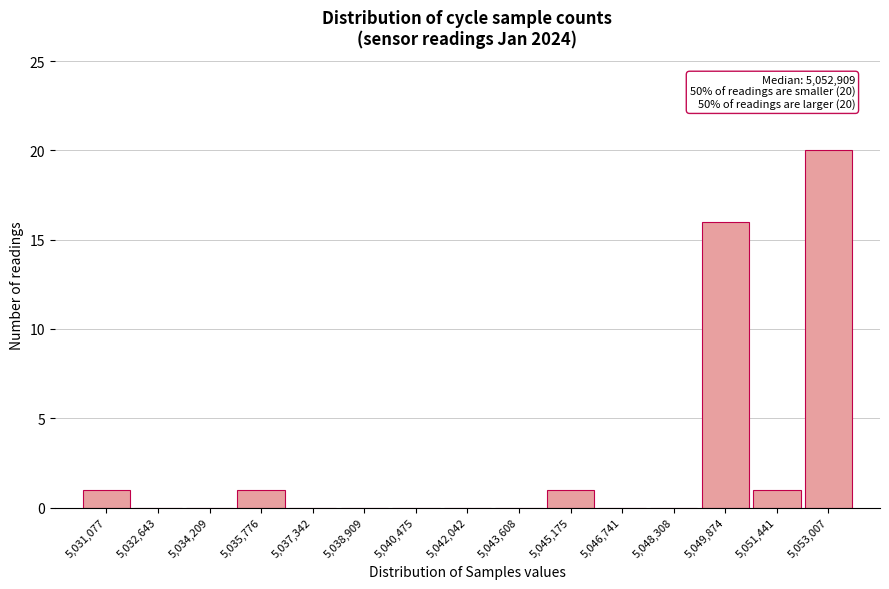

Reading left to right, transcribe all the data shown in this chart.

5,031,077=1	5,032,643=0	5,034,209=0	5,035,776=1	5,037,342=0	5,038,909=0	5,040,475=0	5,042,042=0	5,043,608=0	5,045,175=1	5,046,741=0	5,048,308=0	5,049,874=16	5,051,441=1	5,053,007=20